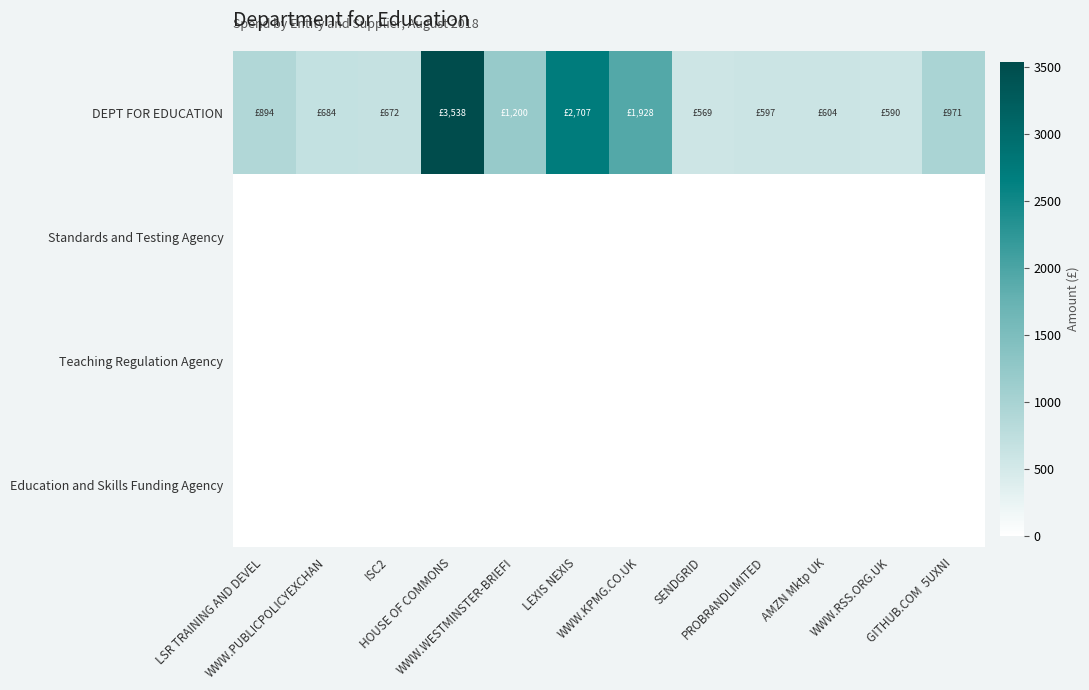

Reading left to right, extract all data points from this chart.

DEPT FOR EDUCATION: LSR TRAINING AND DEVEL=894.0	WWW.PUBLICPOLICYEXCHAN=684.0	ISC2=672.0	HOUSE OF COMMONS=3537.5	WWW.WESTMINSTER-BRIEFI=1200.0	LEXIS NEXIS=2707.0	WWW.KPMG.CO.UK=1928.4	SENDGRID=569.3	PROBRANDLIMITED=597.0	AMZN Mktp UK=604.1	WWW.RSS.ORG.UK=590.4	GITHUB.COM  5UXNI=970.7
Standards and Testing Agency: LSR TRAINING AND DEVEL=0.0	WWW.PUBLICPOLICYEXCHAN=0.0	ISC2=0.0	HOUSE OF COMMONS=0.0	WWW.WESTMINSTER-BRIEFI=0.0	LEXIS NEXIS=0.0	WWW.KPMG.CO.UK=0.0	SENDGRID=0.0	PROBRANDLIMITED=0.0	AMZN Mktp UK=0.0	WWW.RSS.ORG.UK=0.0	GITHUB.COM  5UXNI=0.0
Teaching Regulation Agency: LSR TRAINING AND DEVEL=0.0	WWW.PUBLICPOLICYEXCHAN=0.0	ISC2=0.0	HOUSE OF COMMONS=0.0	WWW.WESTMINSTER-BRIEFI=0.0	LEXIS NEXIS=0.0	WWW.KPMG.CO.UK=0.0	SENDGRID=0.0	PROBRANDLIMITED=0.0	AMZN Mktp UK=0.0	WWW.RSS.ORG.UK=0.0	GITHUB.COM  5UXNI=0.0
Education and Skills Funding Agency: LSR TRAINING AND DEVEL=0.0	WWW.PUBLICPOLICYEXCHAN=0.0	ISC2=0.0	HOUSE OF COMMONS=0.0	WWW.WESTMINSTER-BRIEFI=0.0	LEXIS NEXIS=0.0	WWW.KPMG.CO.UK=0.0	SENDGRID=0.0	PROBRANDLIMITED=0.0	AMZN Mktp UK=0.0	WWW.RSS.ORG.UK=0.0	GITHUB.COM  5UXNI=0.0